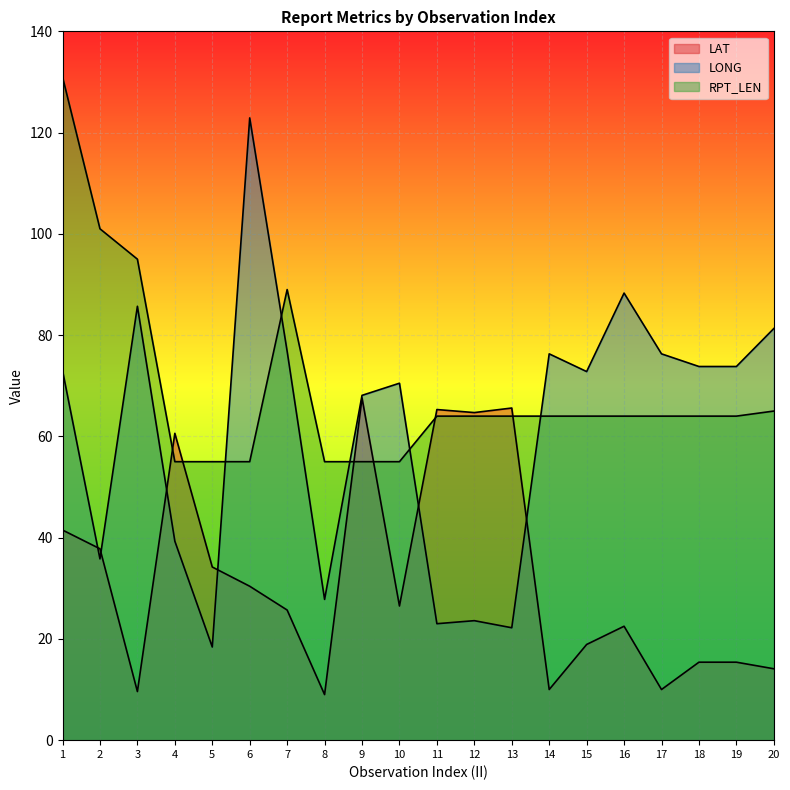

Rank the series by their maximum value, from highest to lowest.

RPT_LEN, LONG, LAT